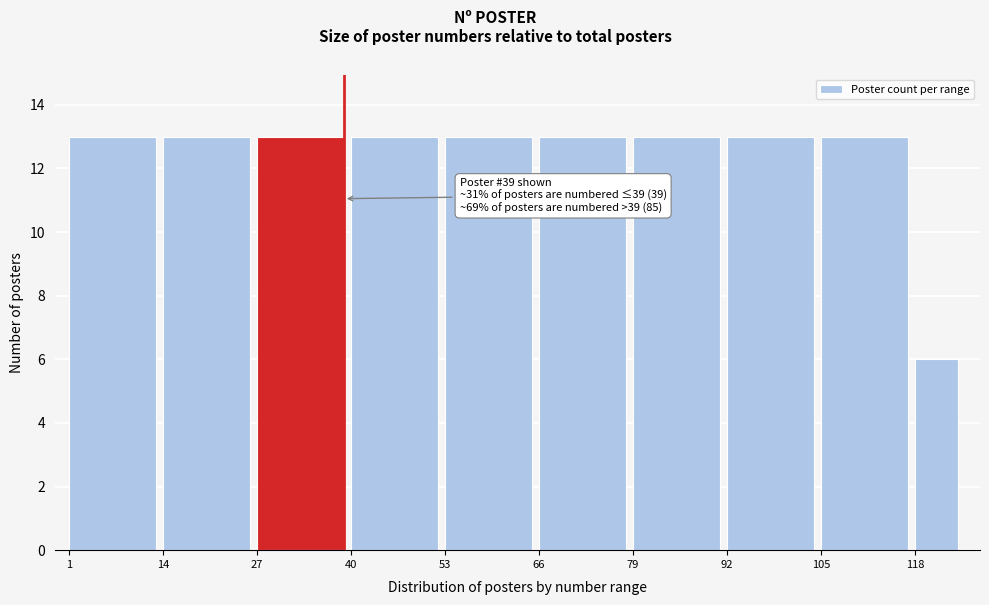

Reading left to right, transcribe all the data shown in this chart.

1=13	14=13	27=13	40=13	53=13	66=13	79=13	92=13	105=13	118=6